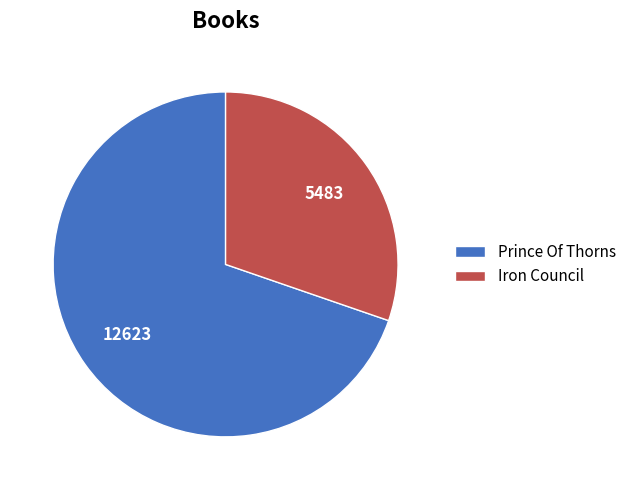

What is the largest slice in the pie chart?

Prince Of Thorns